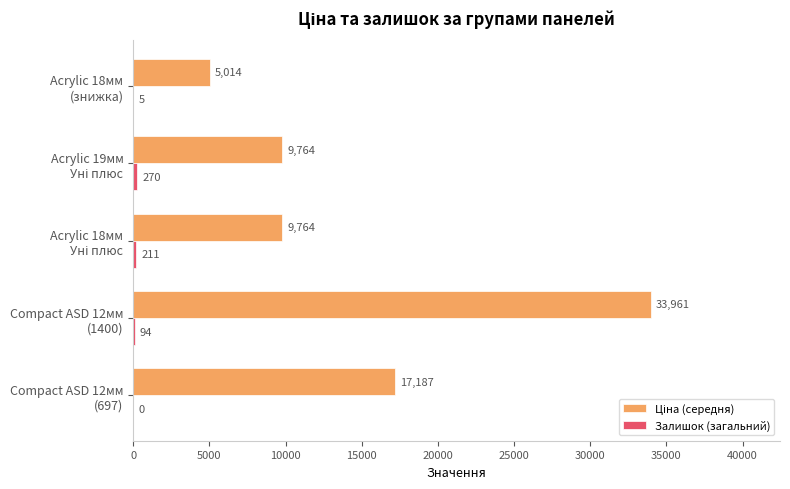

What is the greatest value displayed?

33961.4